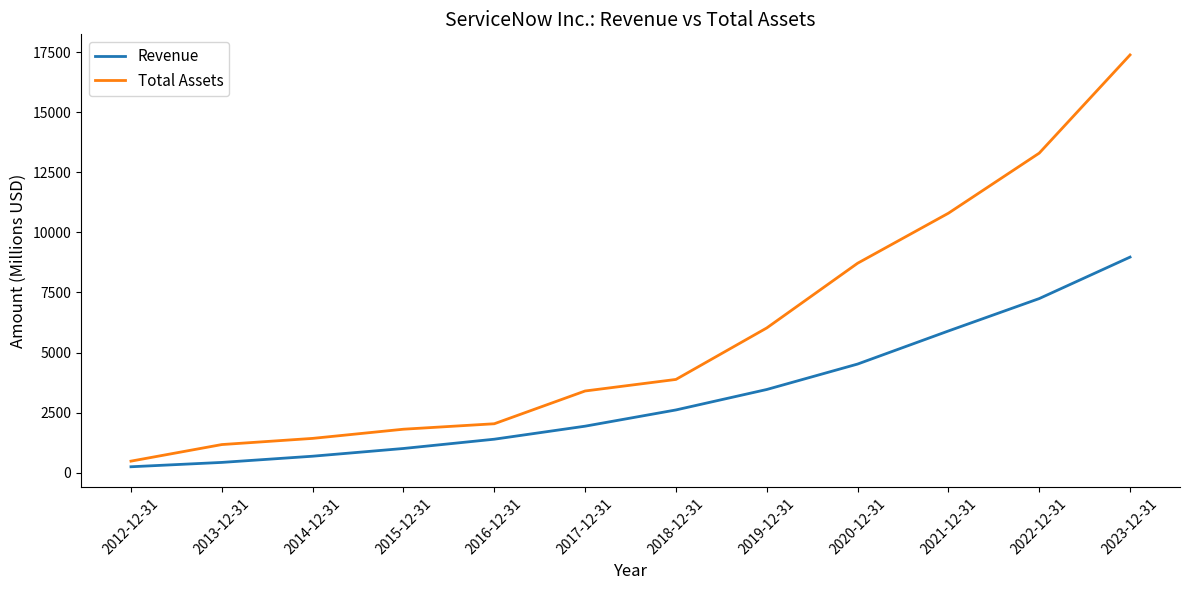

What is the difference between the maximum and second lowest values in the Total Assets series?

16219